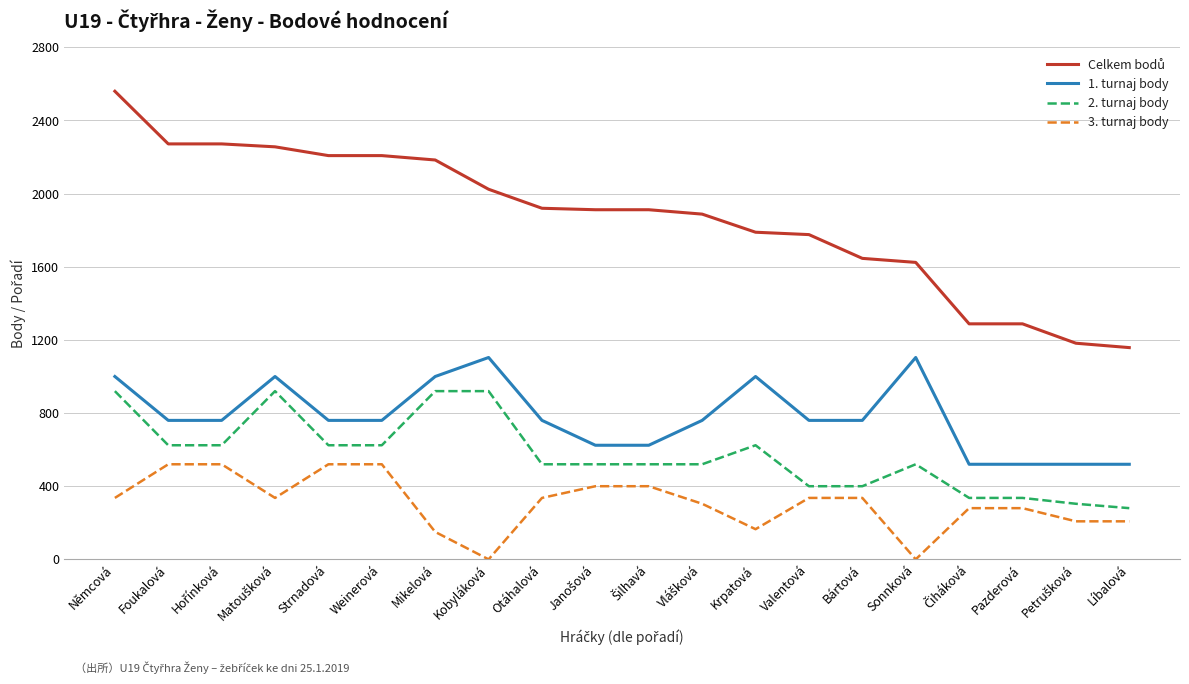

Which category has the highest value across all series?

Němcová